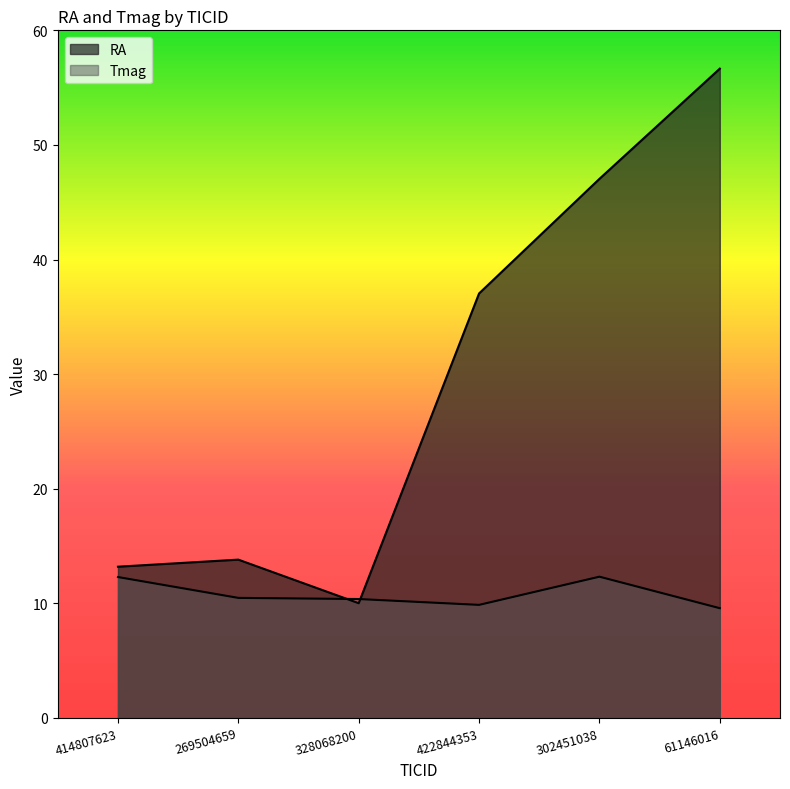

The value of RA at 422844353 is 23.5. True or false?

False